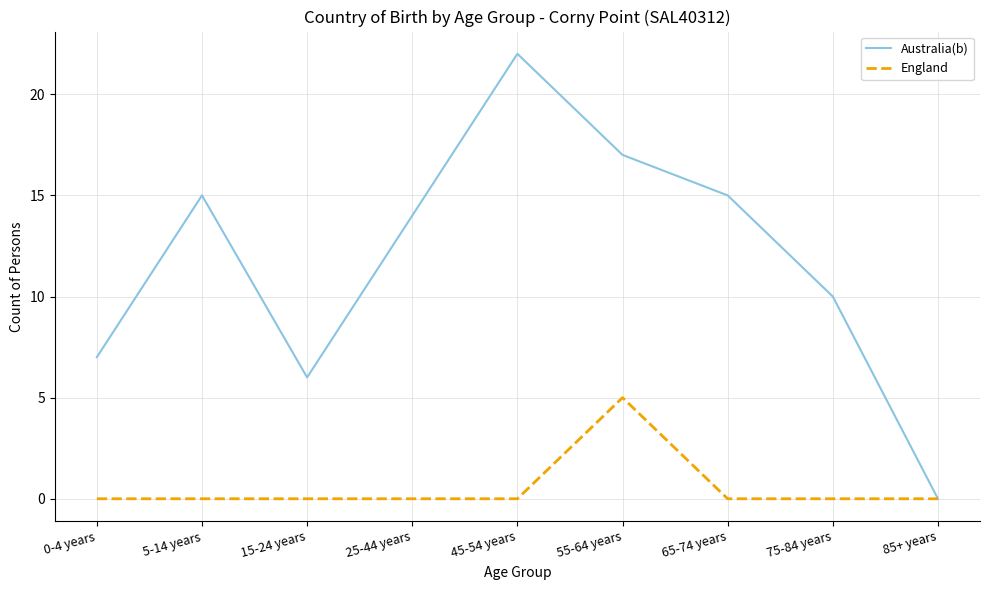

Reading left to right, transcribe all the data shown in this chart.

Australia(b): 0-4 years=7	5-14 years=15	15-24 years=6	25-44 years=14	45-54 years=22	55-64 years=17	65-74 years=15	75-84 years=10	85+ years=0
England: 0-4 years=0	5-14 years=0	15-24 years=0	25-44 years=0	45-54 years=0	55-64 years=5	65-74 years=0	75-84 years=0	85+ years=0